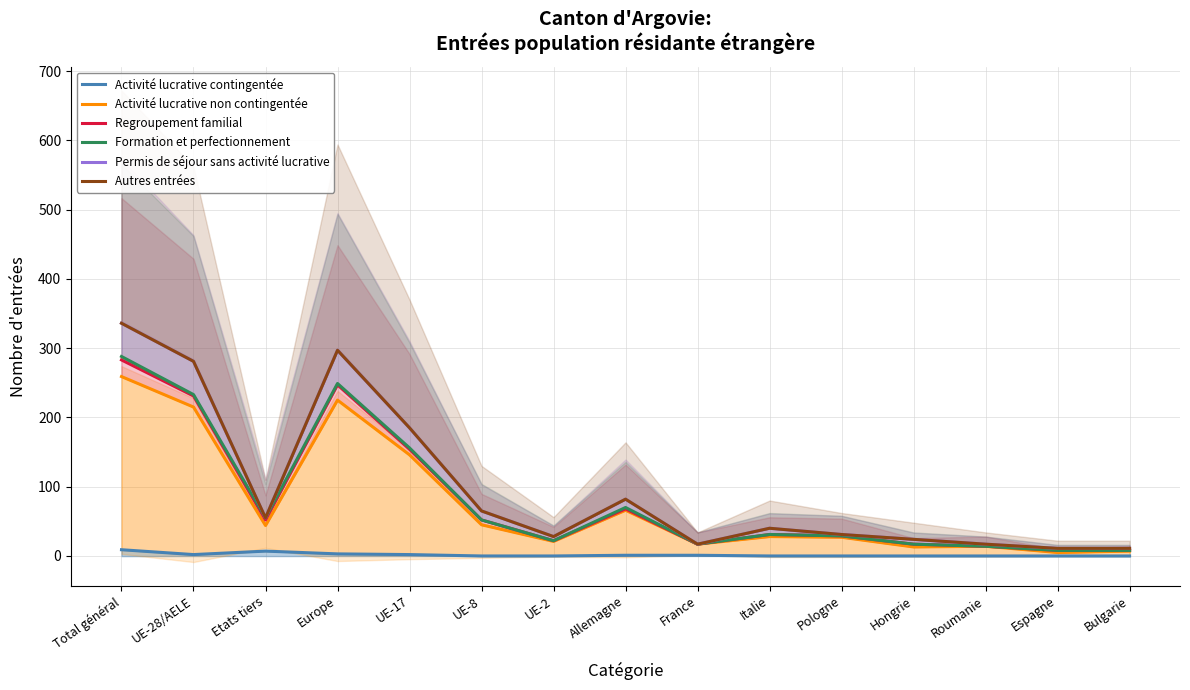

True or false: Autres entrées has a value of 61 at UE-17.

False